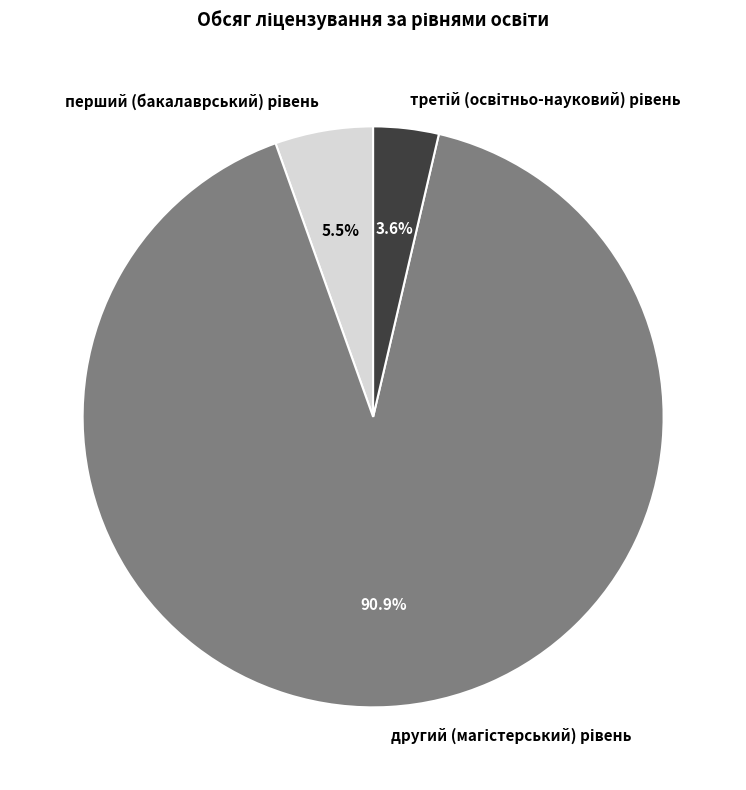

To the nearest percent, what is the average slice percentage?

33%